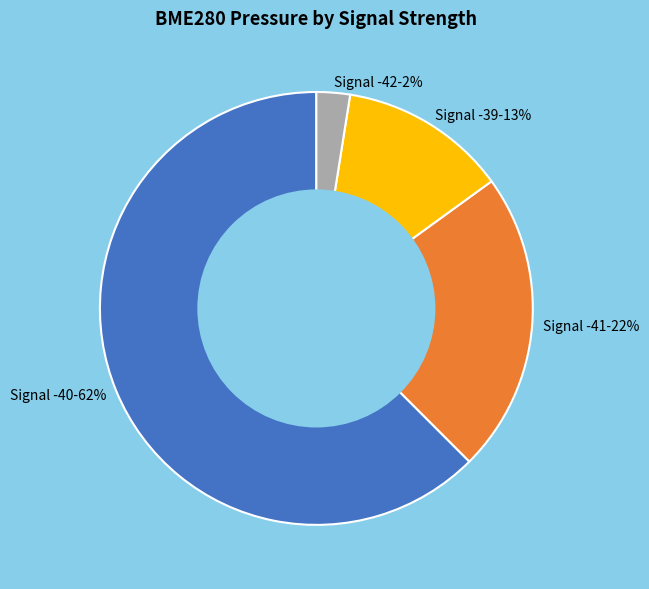

How many slices are in this pie chart?

4